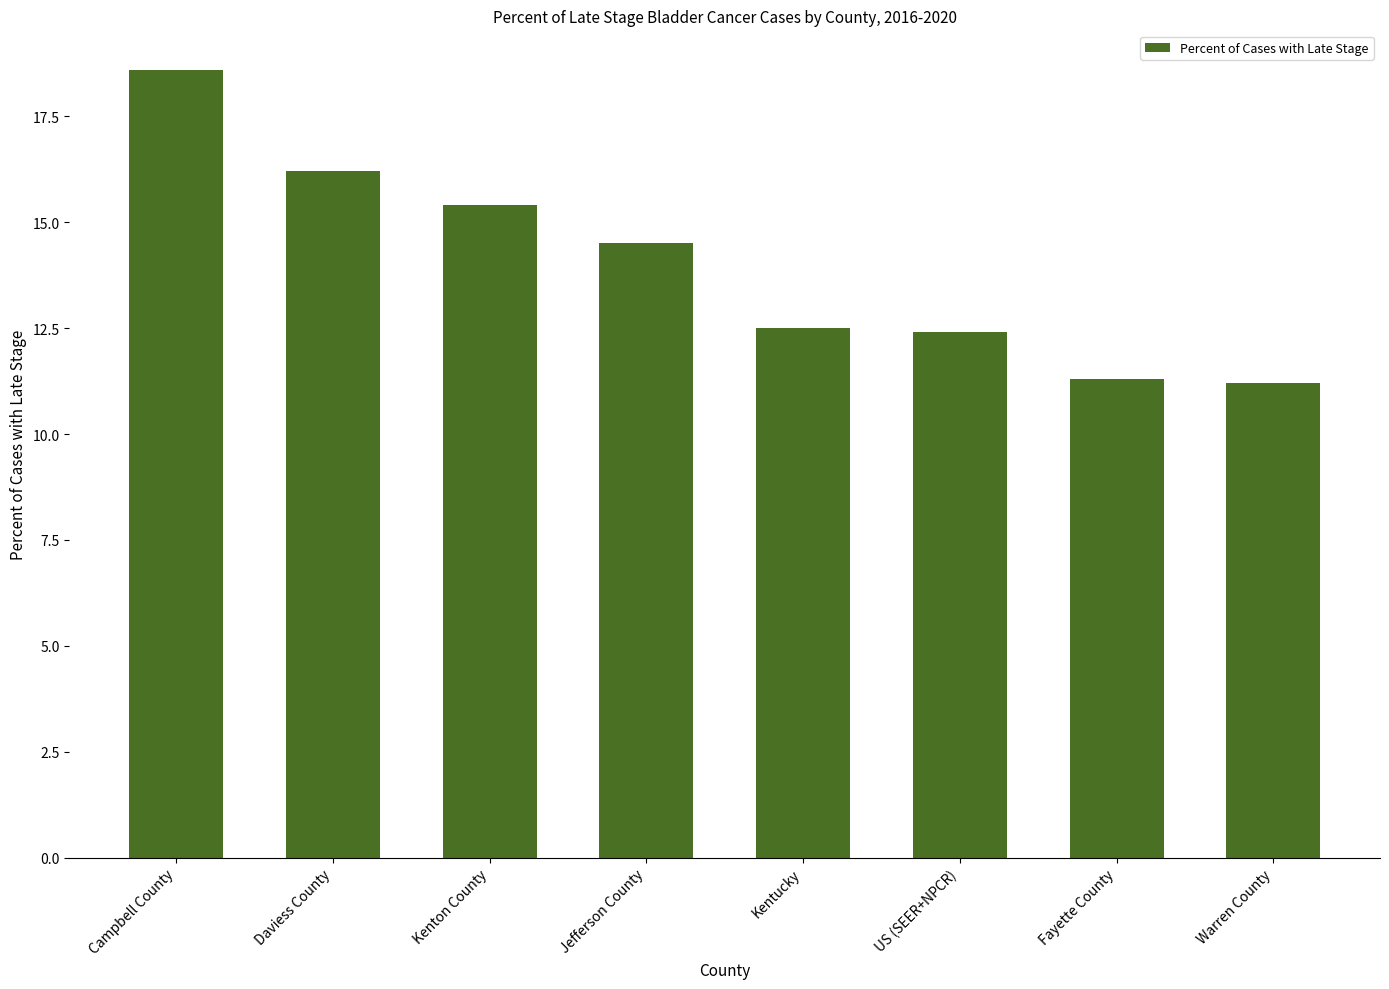

What is the value of the 6th bar from the left?

12.4